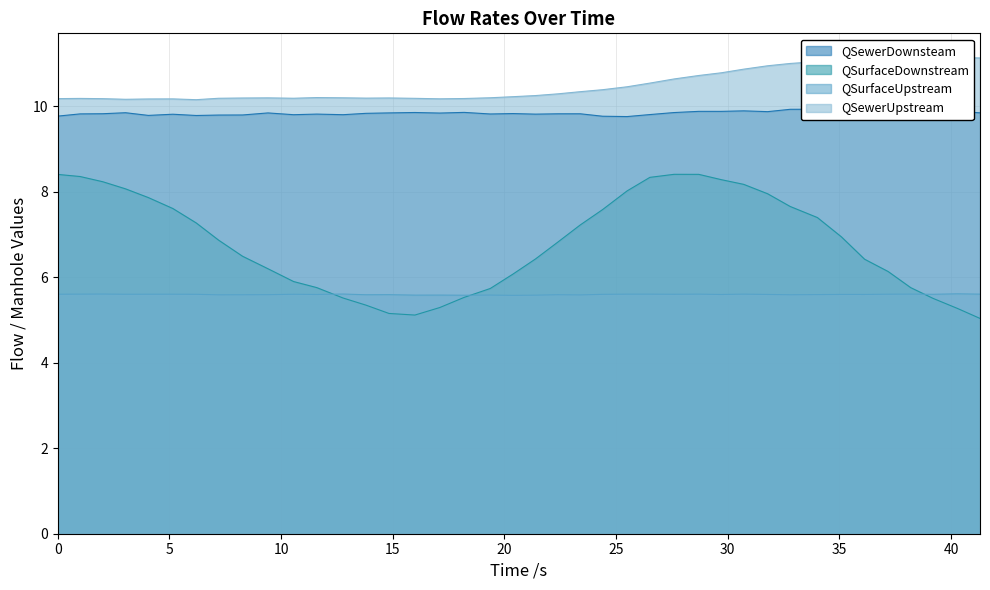

At how many categories does at least one series exceed 10?

40